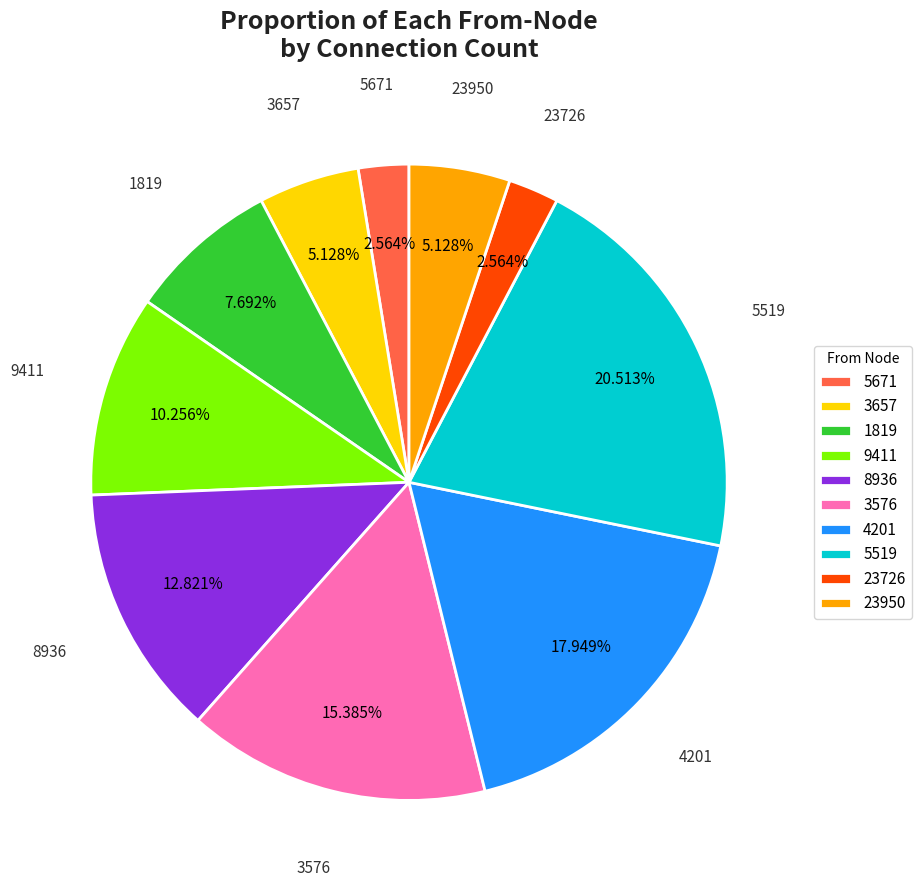

Is there a majority slice in this chart?

No